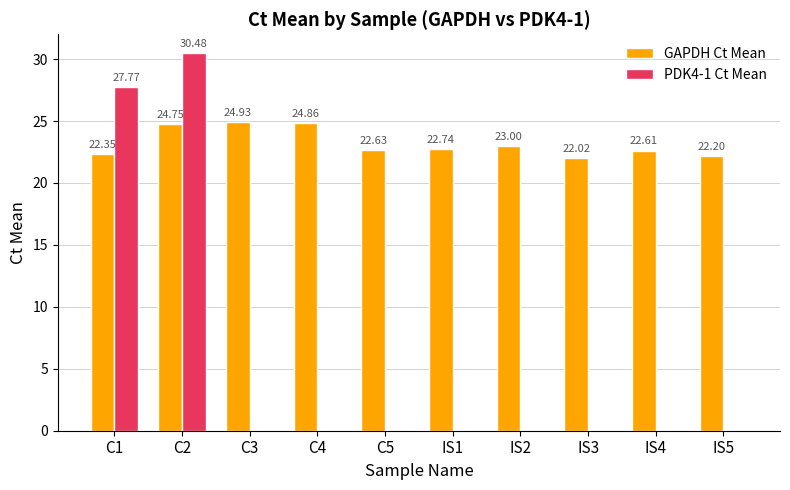

At which category is the sum across all series the highest?

C2